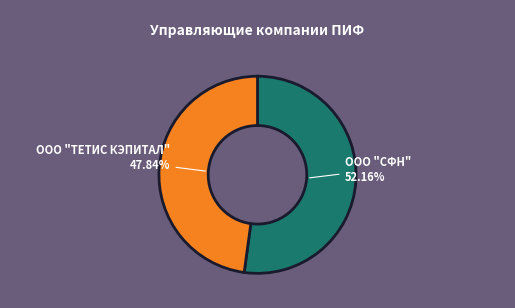

Does any single category account for the majority?

Yes